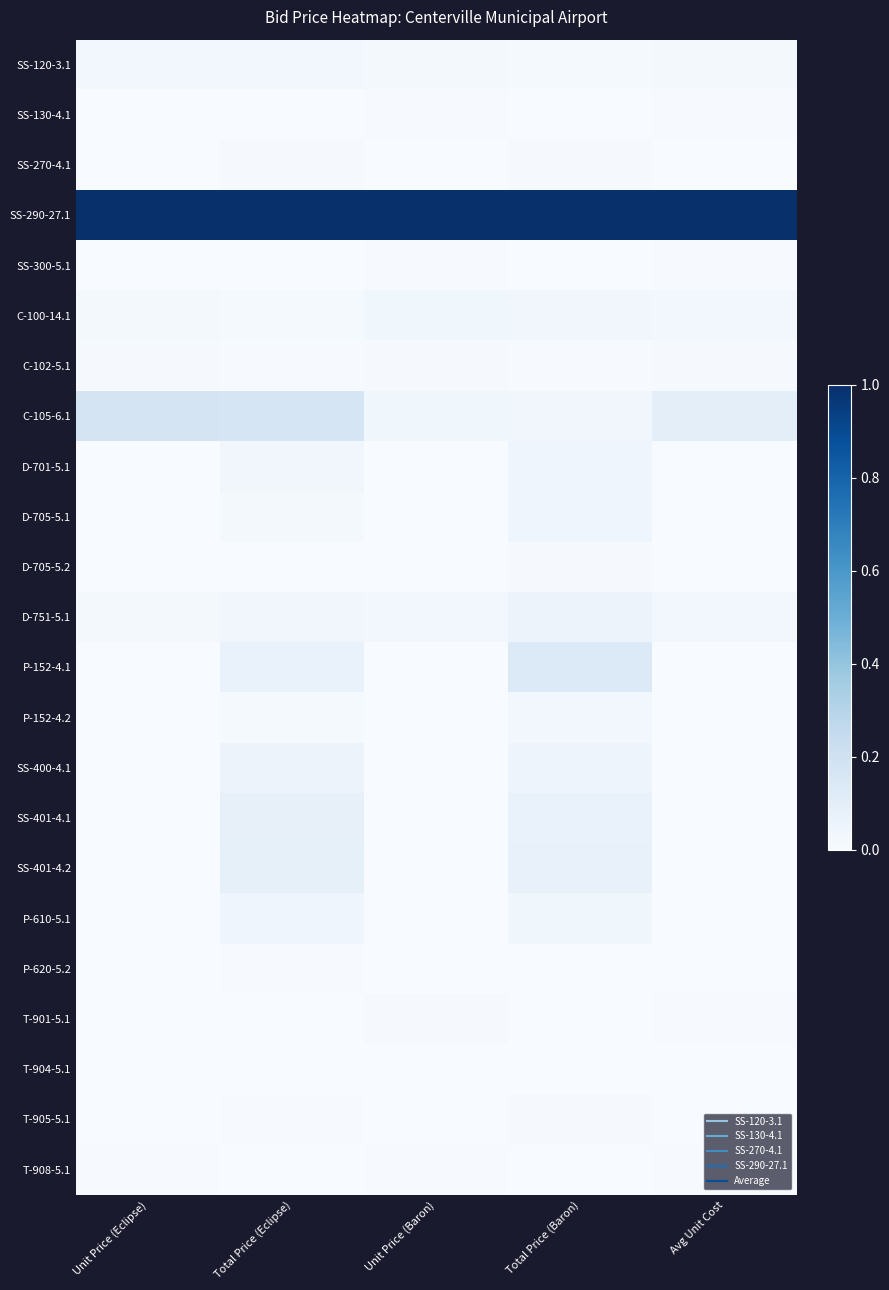

At Unit Price (Eclipse), list the series in order from smallest to largest.

T-905-5.1, T-904-5.1, P-152-4.1, SS-400-4.1, P-620-5.2, P-152-4.2, D-705-5.2, D-705-5.1, P-610-5.1, D-701-5.1, SS-270-4.1, SS-401-4.1, SS-401-4.2, SS-300-5.1, SS-130-4.1, T-901-5.1, T-908-5.1, C-102-5.1, C-100-14.1, D-751-5.1, SS-120-3.1, C-105-6.1, SS-290-27.1